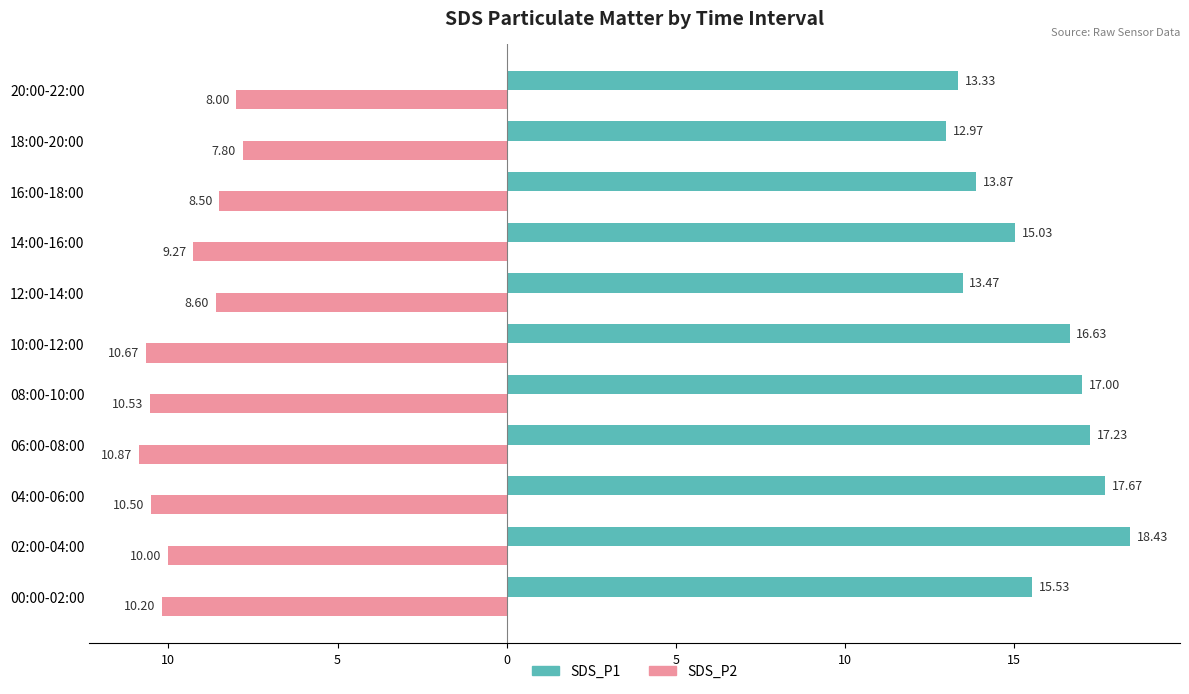

What is the value of the SDS_P2 bar at the 8th from the left?

-9.3